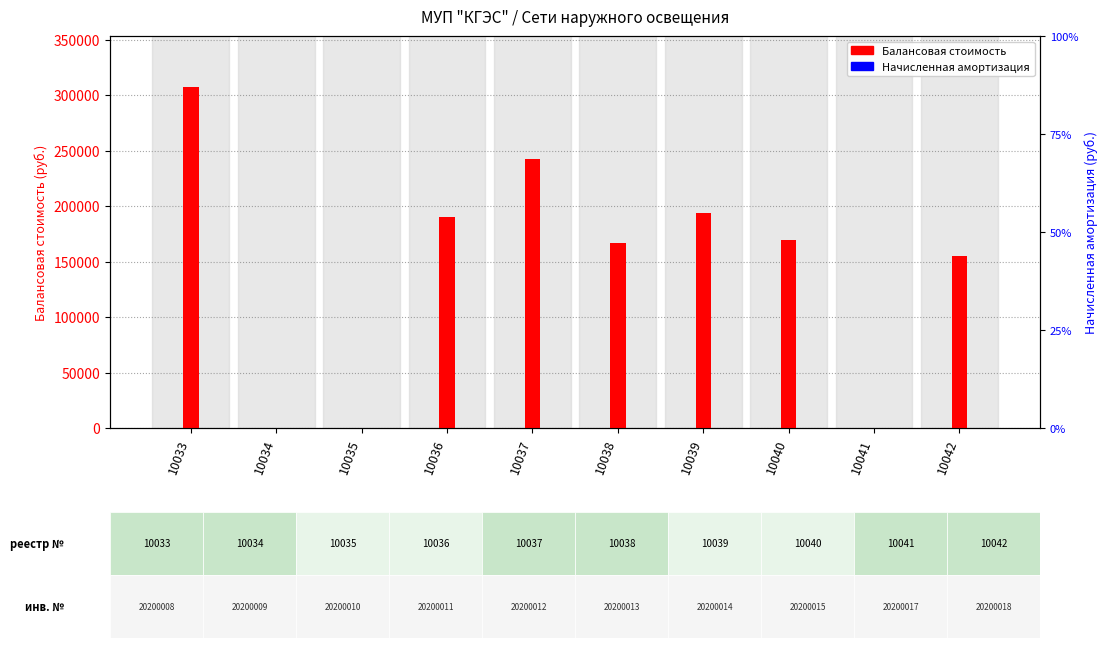

What is the sum of all Балансовая стоимость values?

1425216.6